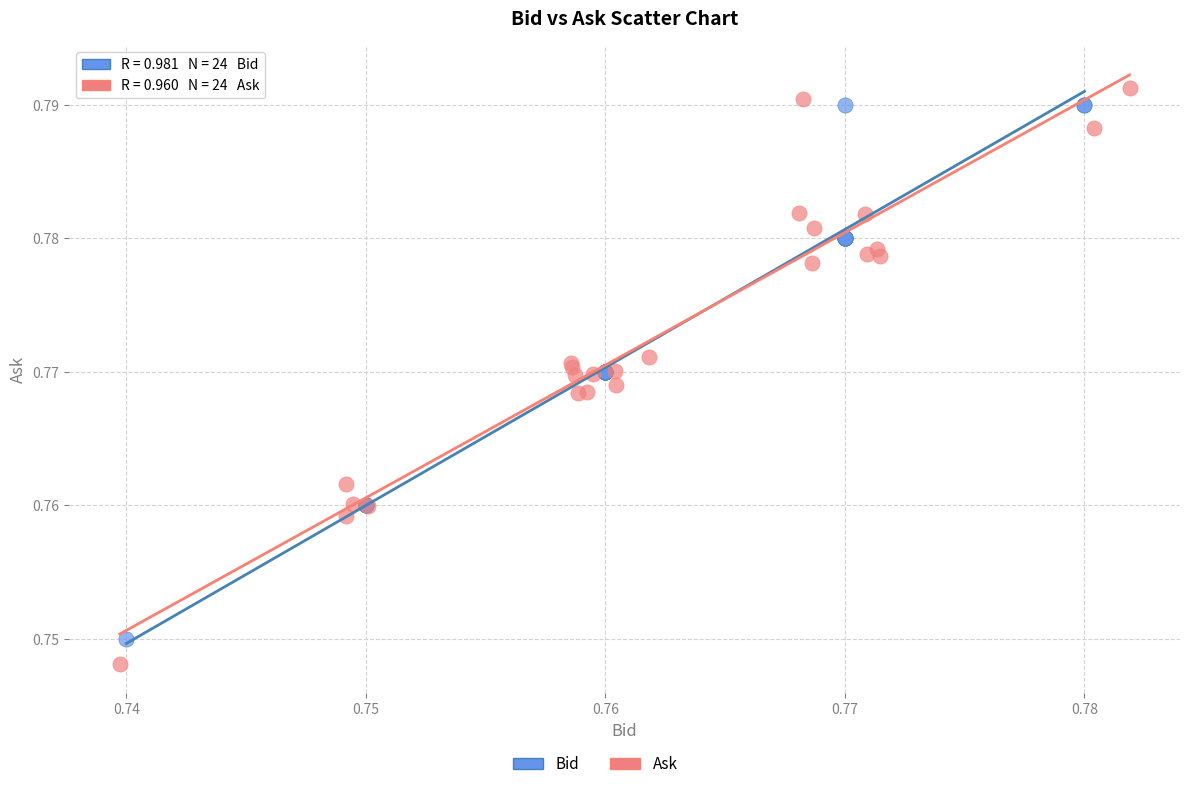

Which series has the widest spread of Y values?

Ask